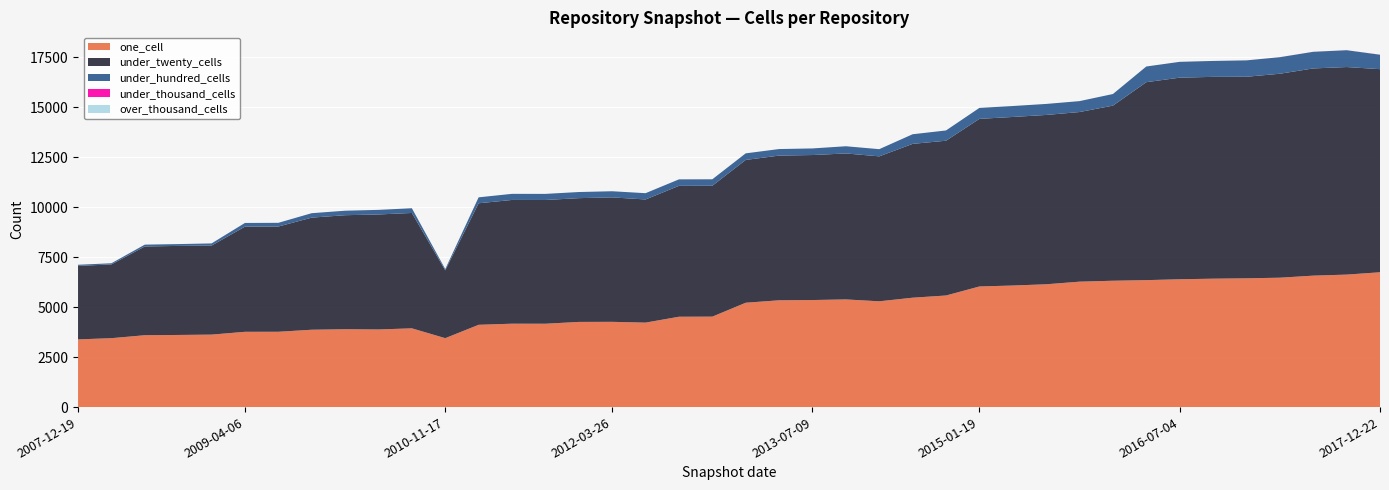

Reading right to left, extract all data points from this chart.

one_cell: 2017-12-22=6742	2017-10-12=6625	2017-07-24=6573	2017-04-12=6470	2016-12-27=6439	2016-10-07=6421	2016-07-04=6392	2016-04-05=6348	2016-01-04=6318	2015-10-01=6272	2015-07-03=6141	2015-04-09=6079	2015-01-19=6031	2014-09-08=5580	2014-03-28=5470	2013-12-20=5290	2013-09-10=5384	2013-07-09=5353	2013-05-21=5340	2013-02-20=5218	2012-12-11=4523	2012-10-31=4518	2012-07-13=4224	2012-03-26=4263	2012-01-18=4259	2011-09-05=4168	2011-06-10=4170	2011-02-21=4115	2010-11-17=3447	2010-07-26=3938	2010-04-01=3882	2009-12-16=3894	2009-09-25=3868	2009-06-17=3766	2009-04-06=3765	2008-12-17=3624	2008-10-10=3607	2008-06-27=3594	2008-04-01=3446	2007-12-19=3385
under_twenty_cells: 2017-12-22=10156	2017-10-12=10379	2017-07-24=10361	2017-04-12=10199	2016-12-27=10079	2016-10-07=10092	2016-07-04=10081	2016-04-05=9899	2016-01-04=8757	2015-10-01=8482	2015-07-03=8467	2015-04-09=8429	2015-01-19=8382	2014-09-08=7740	2014-03-28=7692	2013-12-20=7248	2013-09-10=7299	2013-07-09=7251	2013-05-21=7236	2013-02-20=7141	2012-12-11=6544	2012-10-31=6545	2012-07-13=6158	2012-03-26=6223	2012-01-18=6189	2011-09-05=6188	2011-06-10=6188	2011-02-21=6077	2010-11-17=3391	2010-07-26=5769	2010-04-01=5750	2009-12-16=5701	2009-09-25=5606	2009-06-17=5263	2009-04-06=5258	2008-12-17=4453	2008-10-10=4453	2008-06-27=4437	2008-04-01=3689	2007-12-19=3675
under_hundred_cells: 2017-12-22=721	2017-10-12=841	2017-07-24=831	2017-04-12=827	2016-12-27=819	2016-10-07=796	2016-07-04=791	2016-04-05=784	2016-01-04=580	2015-10-01=546	2015-07-03=551	2015-04-09=547	2015-01-19=547	2014-09-08=513	2014-03-28=481	2013-12-20=359	2013-09-10=360	2013-07-09=330	2013-05-21=327	2013-02-20=329	2012-12-11=324	2012-10-31=324	2012-07-13=314	2012-03-26=307	2012-01-18=306	2011-09-05=305	2011-06-10=305	2011-02-21=297	2010-11-17=63	2010-07-26=236	2010-04-01=230	2009-12-16=225	2009-09-25=222	2009-06-17=185	2009-04-06=185	2008-12-17=107	2008-10-10=91	2008-06-27=92	2008-04-01=57	2007-12-19=57
under_thousand_cells: 2017-12-22=4	2017-10-12=2	2017-07-24=2	2017-04-12=2	2016-12-27=1	2016-10-07=0	2016-07-04=0	2016-04-05=0	2016-01-04=0	2015-10-01=0	2015-07-03=0	2015-04-09=0	2015-01-19=0	2014-09-08=0	2014-03-28=0	2013-12-20=0	2013-09-10=0	2013-07-09=0	2013-05-21=0	2013-02-20=0	2012-12-11=0	2012-10-31=0	2012-07-13=0	2012-03-26=0	2012-01-18=0	2011-09-05=0	2011-06-10=0	2011-02-21=0	2010-11-17=0	2010-07-26=0	2010-04-01=0	2009-12-16=0	2009-09-25=0	2009-06-17=0	2009-04-06=0	2008-12-17=0	2008-10-10=0	2008-06-27=0	2008-04-01=0	2007-12-19=0
over_thousand_cells: 2017-12-22=0	2017-10-12=0	2017-07-24=0	2017-04-12=0	2016-12-27=0	2016-10-07=0	2016-07-04=0	2016-04-05=0	2016-01-04=0	2015-10-01=0	2015-07-03=0	2015-04-09=0	2015-01-19=0	2014-09-08=0	2014-03-28=0	2013-12-20=0	2013-09-10=0	2013-07-09=0	2013-05-21=0	2013-02-20=0	2012-12-11=0	2012-10-31=0	2012-07-13=0	2012-03-26=0	2012-01-18=0	2011-09-05=0	2011-06-10=0	2011-02-21=0	2010-11-17=0	2010-07-26=0	2010-04-01=0	2009-12-16=0	2009-09-25=0	2009-06-17=0	2009-04-06=0	2008-12-17=0	2008-10-10=0	2008-06-27=0	2008-04-01=0	2007-12-19=0